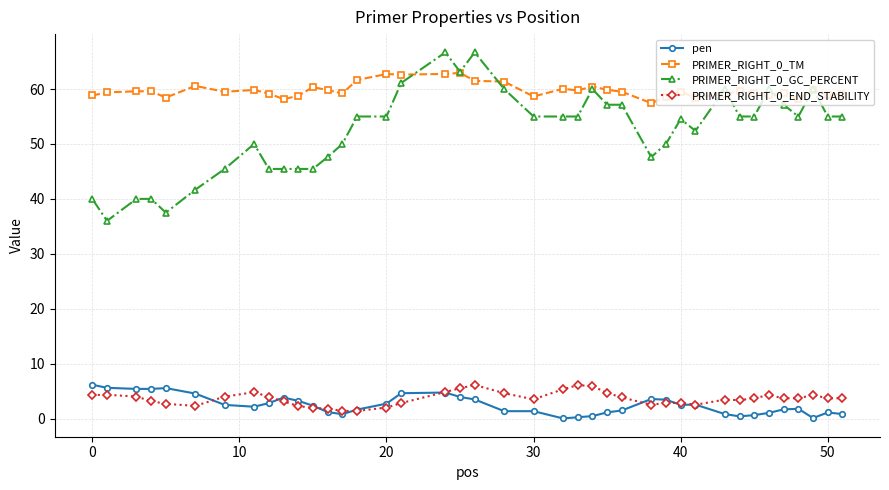

True or false: PRIMER_RIGHT_0_END_STABILITY and PRIMER_RIGHT_0_GC_PERCENT cross at least once.

False